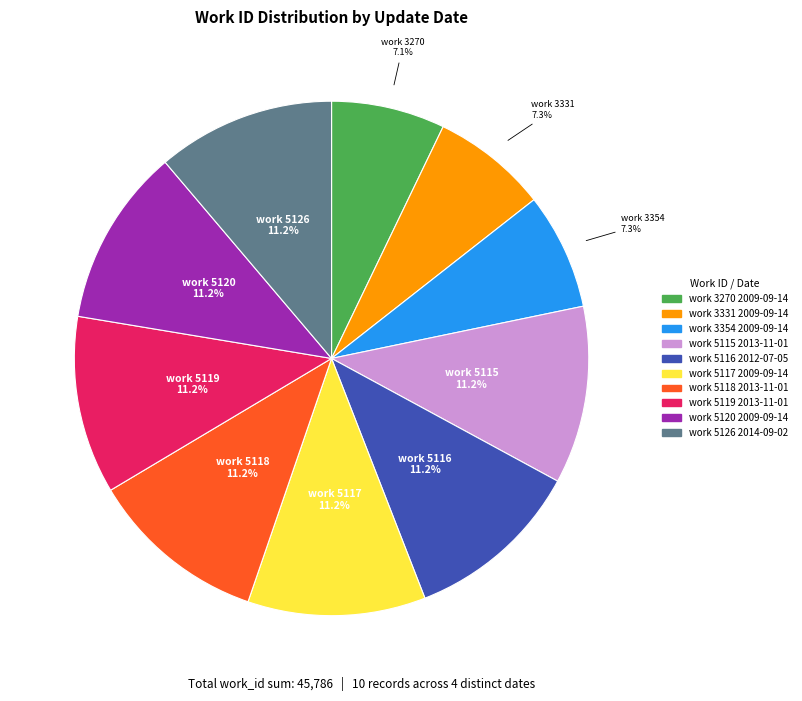

Does any single category account for the majority?

No